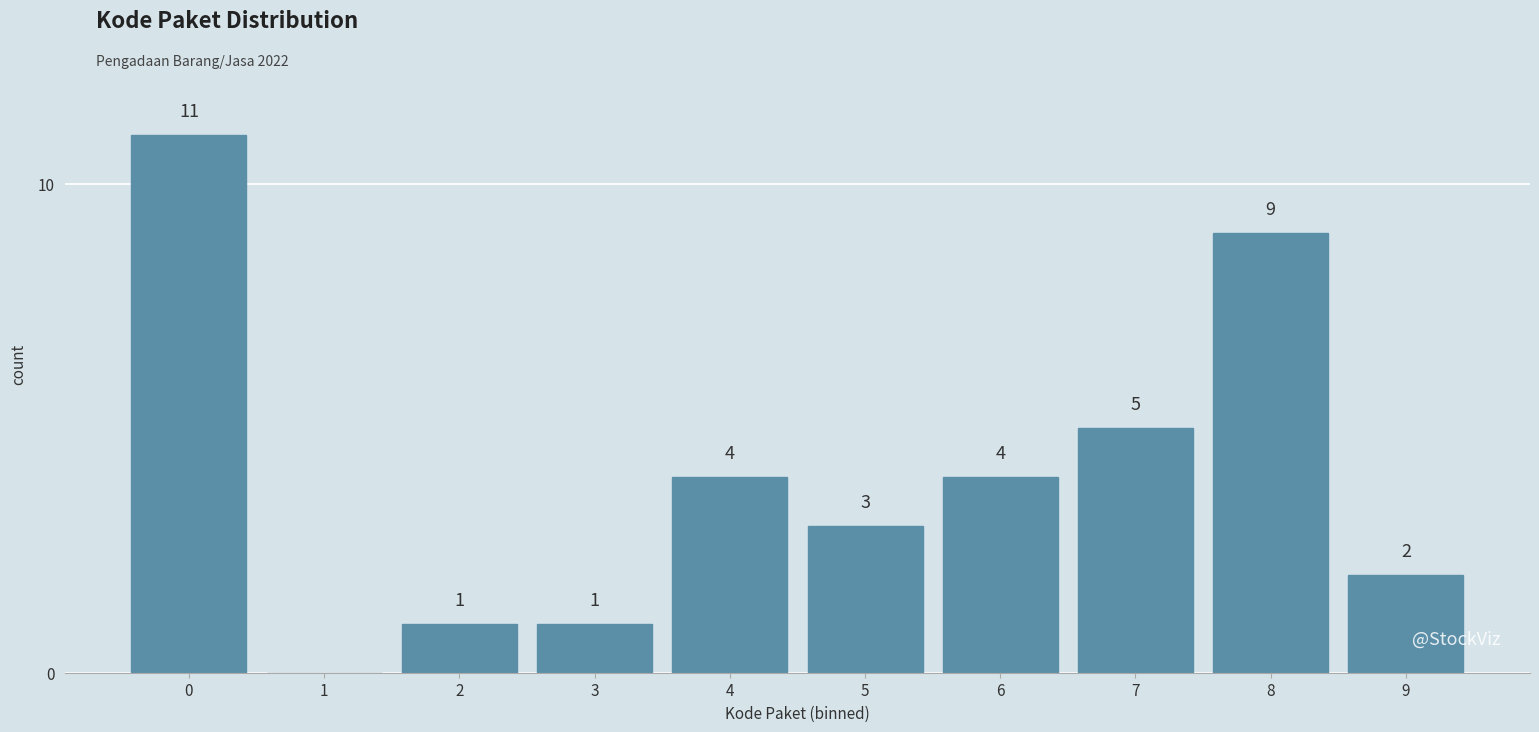

Reading right to left, what are all the values shown in this chart?

9=2	8=9	7=5	6=4	5=3	4=4	3=1	2=1	1=0	0=11